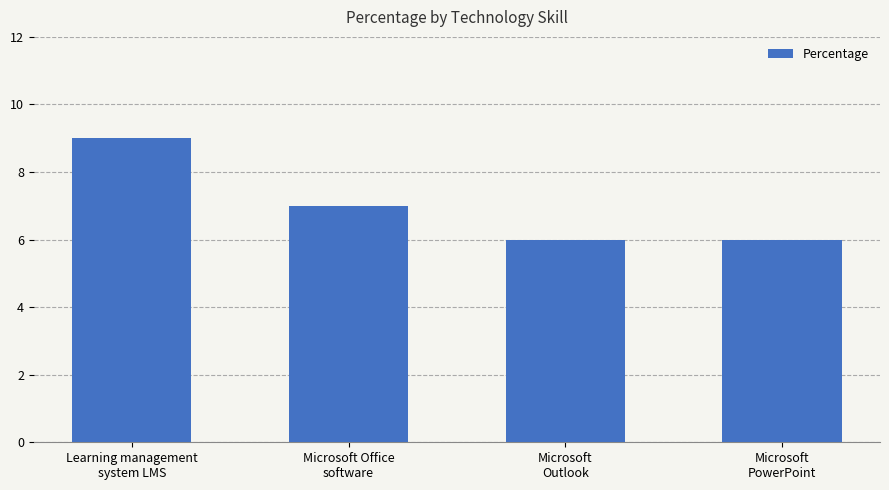

What is the difference between the second highest and minimum values?

1